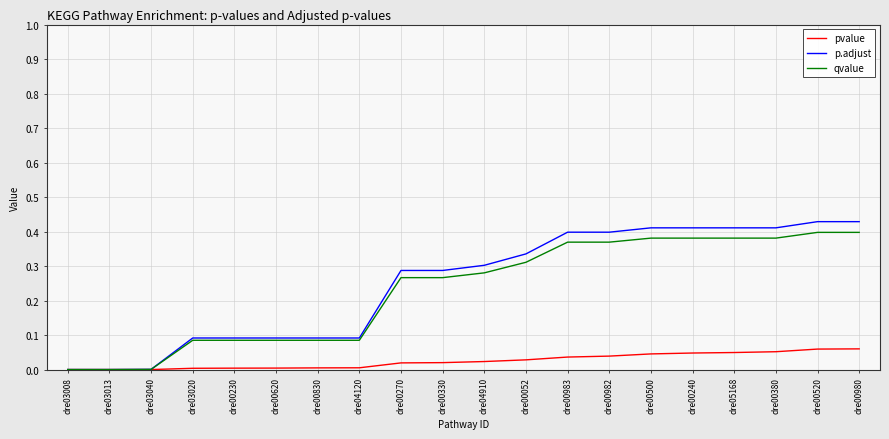

What is the total value across all series at dre00052?

0.7